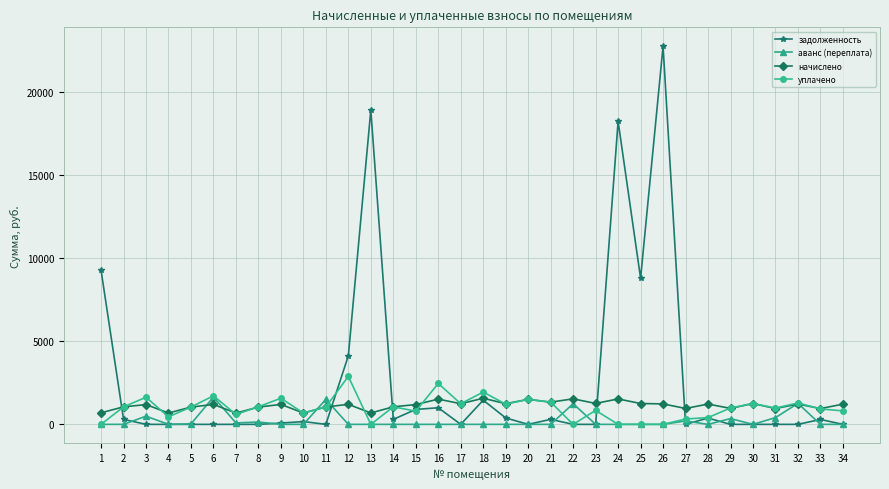

At how many categories does at least one series exceed 13414?

3